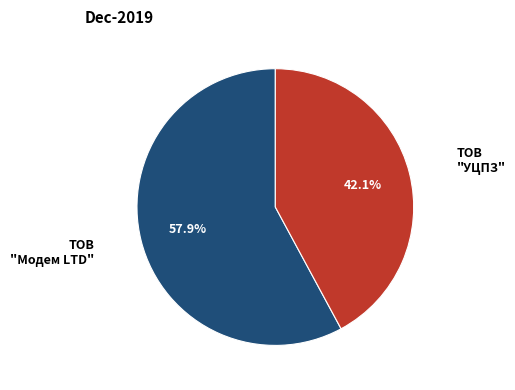

Does any single category account for the majority?

Yes